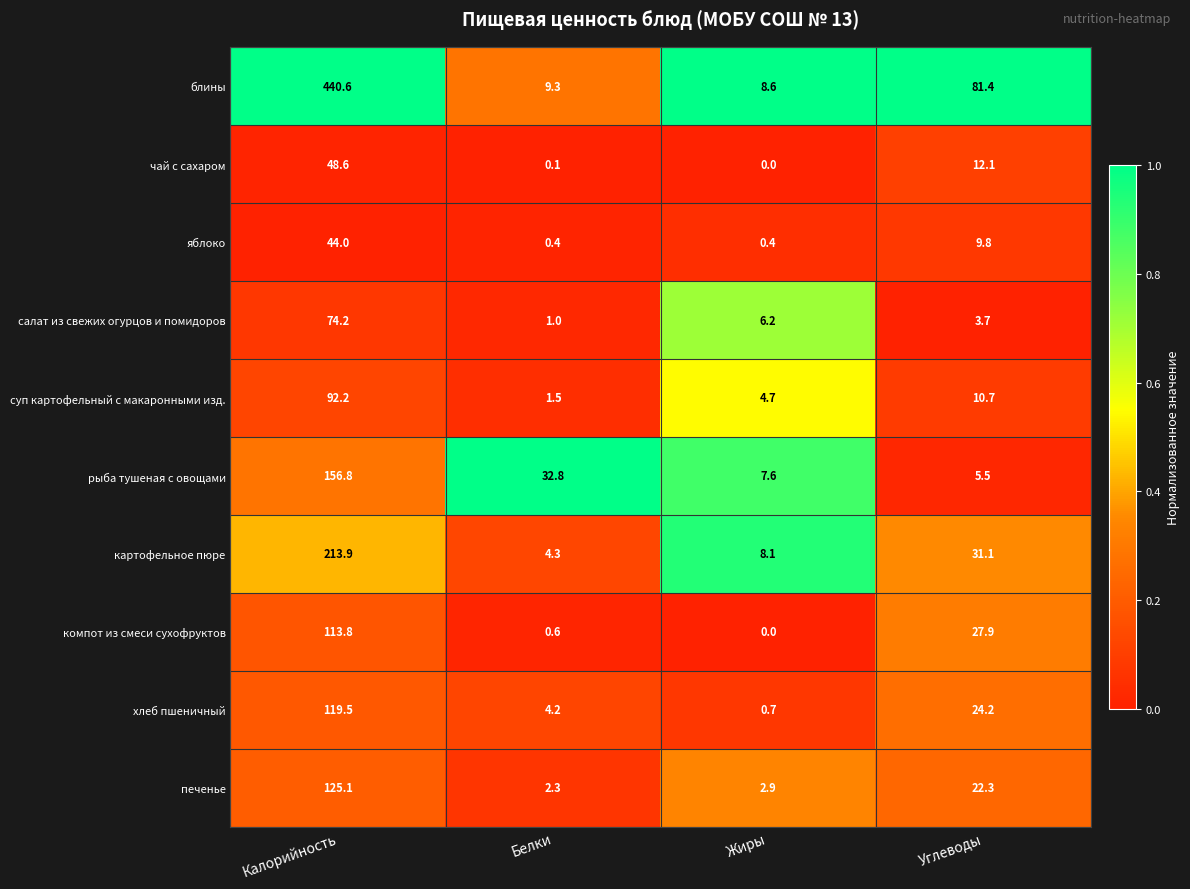

At which label does чай с сахаром reach its peak?

Калорийность